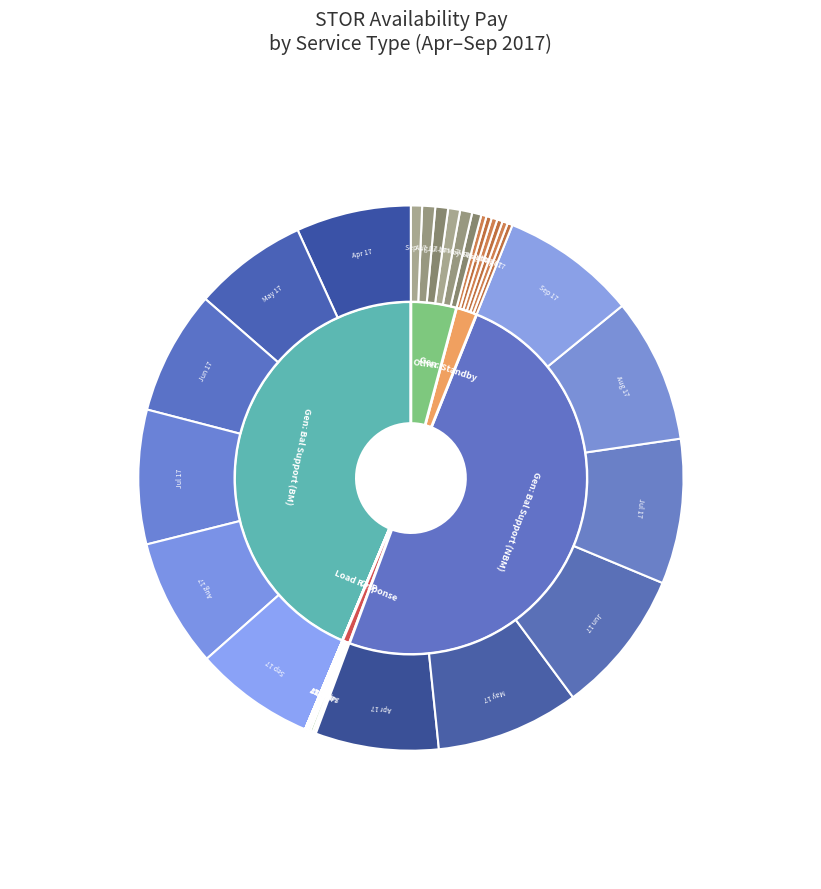

How many slices are in this pie chart?

6